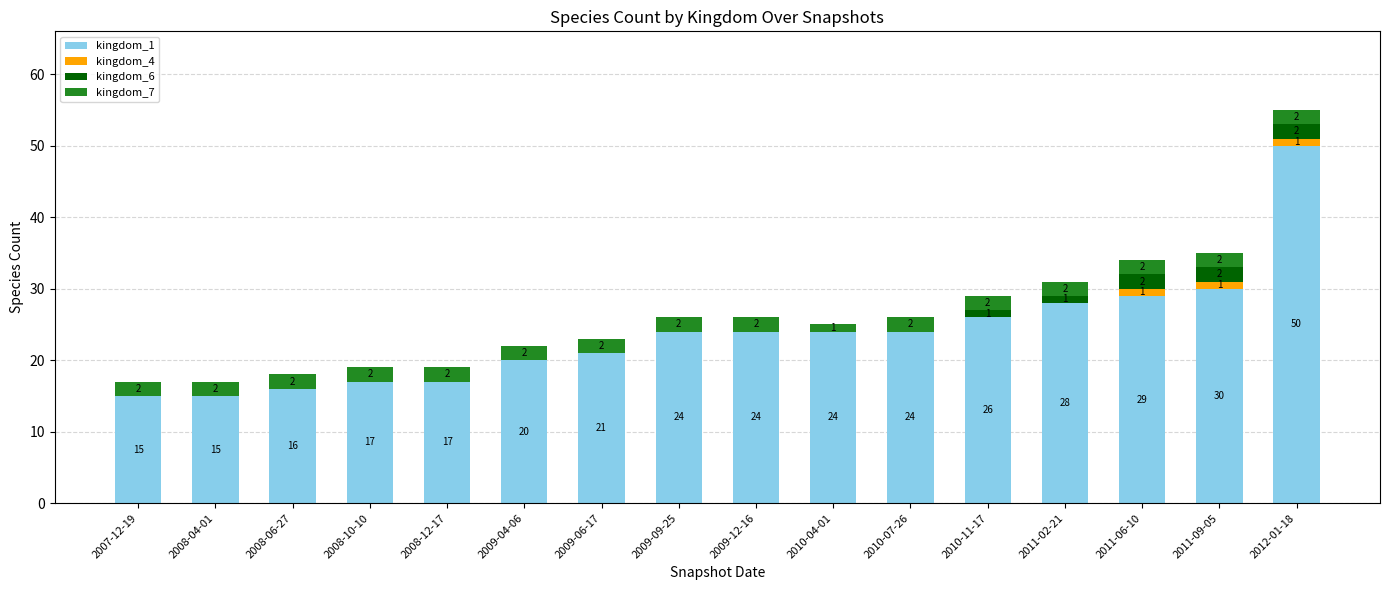

True or false: kingdom_1 has a value of 32 at 2010-04-01.

False